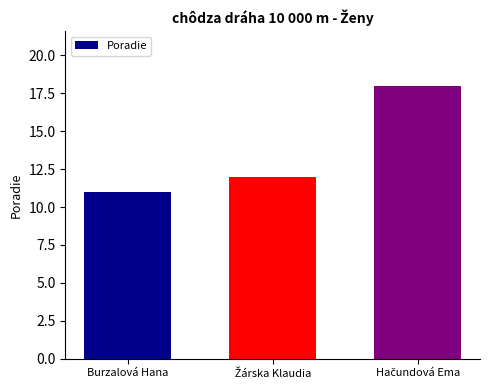

What is the value of the 3rd bar from the left?

18